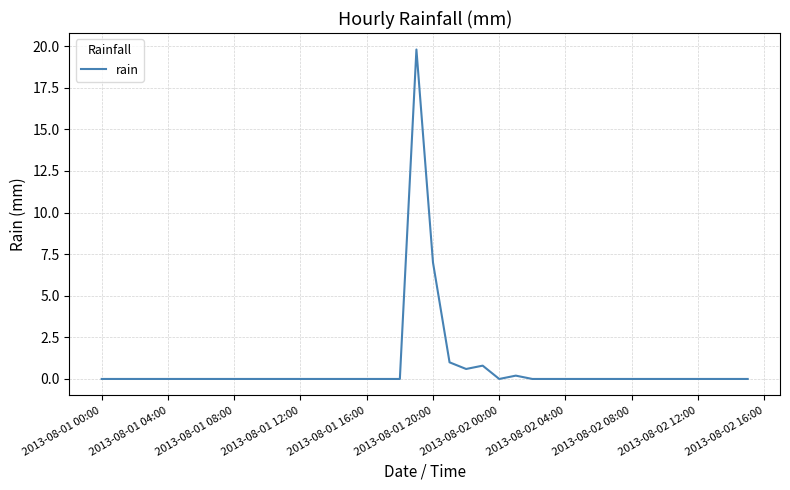

What is the greatest value displayed?

19.8